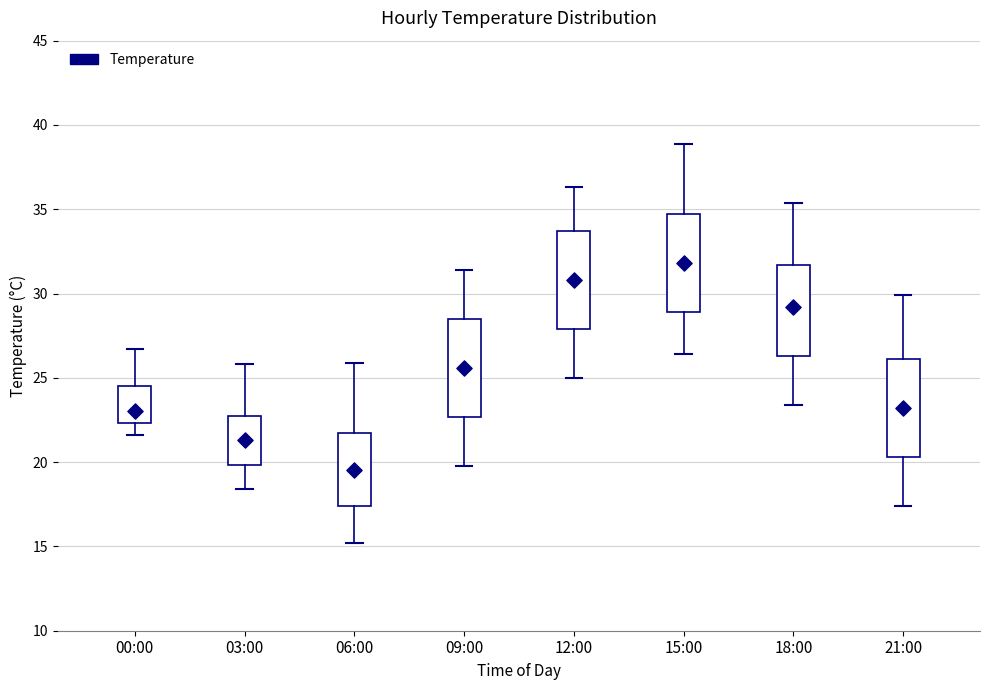

Reading left to right, read every box against the y-axis: the position of its median line, the range the box covers, and the ends of its whiskers. The values are not printed on the chart, so give them approximately, as read against the axis.

00:00: median 23.0, box 22.5 to 24.5, whiskers 21.5 to 26.5
03:00: median 21.5, box 20.0 to 23.0, whiskers 18.5 to 26.0
06:00: median 19.5, box 17.5 to 21.5, whiskers 15.0 to 26.0
09:00: median 25.5, box 22.5 to 28.5, whiskers 20.0 to 31.5
12:00: median 31.0, box 28.0 to 33.5, whiskers 25.0 to 36.5
15:00: median 32.0, box 29.0 to 34.5, whiskers 26.5 to 39.0
18:00: median 29.0, box 26.5 to 31.5, whiskers 23.5 to 35.5
21:00: median 23.0, box 20.5 to 26.0, whiskers 17.5 to 30.0